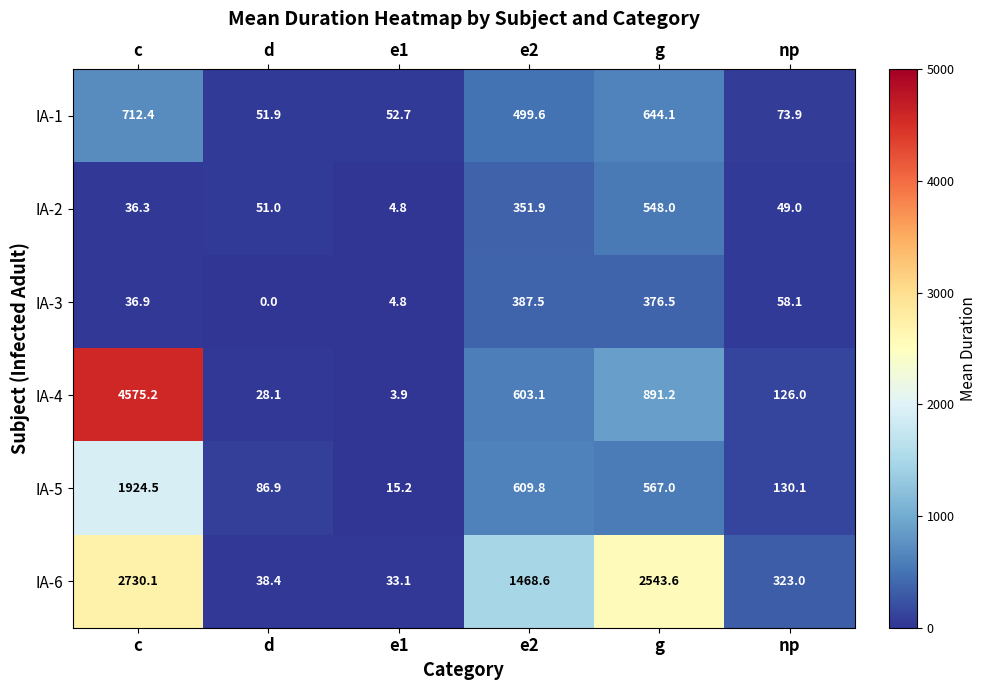

Which series has the widest spread of values?

IA-4